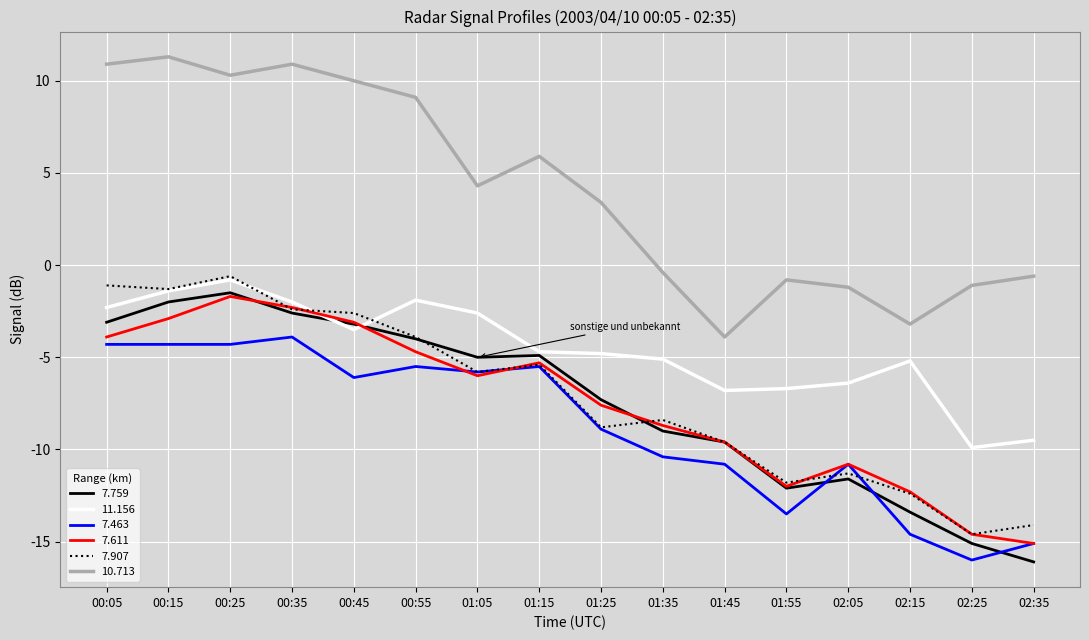

What is the average value of the 11.156 series?

-4.6